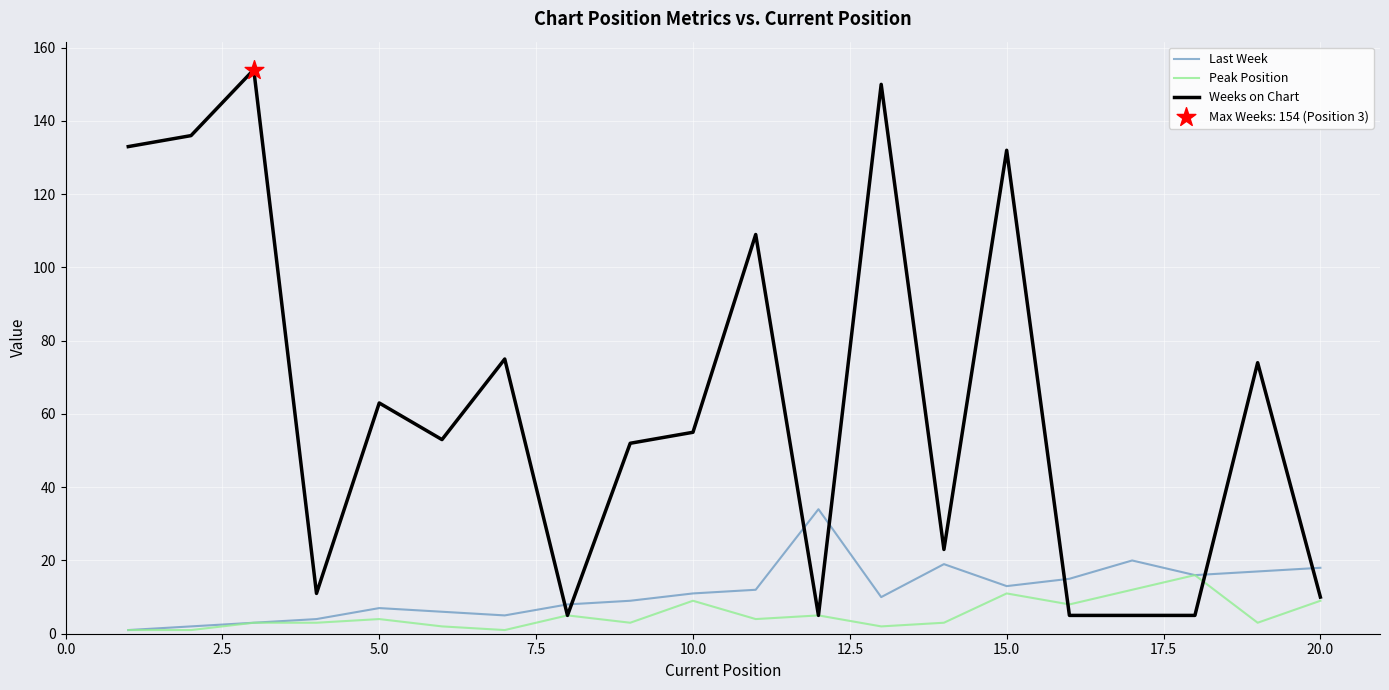

Which series has the largest range (max minus min)?

Weeks on Chart